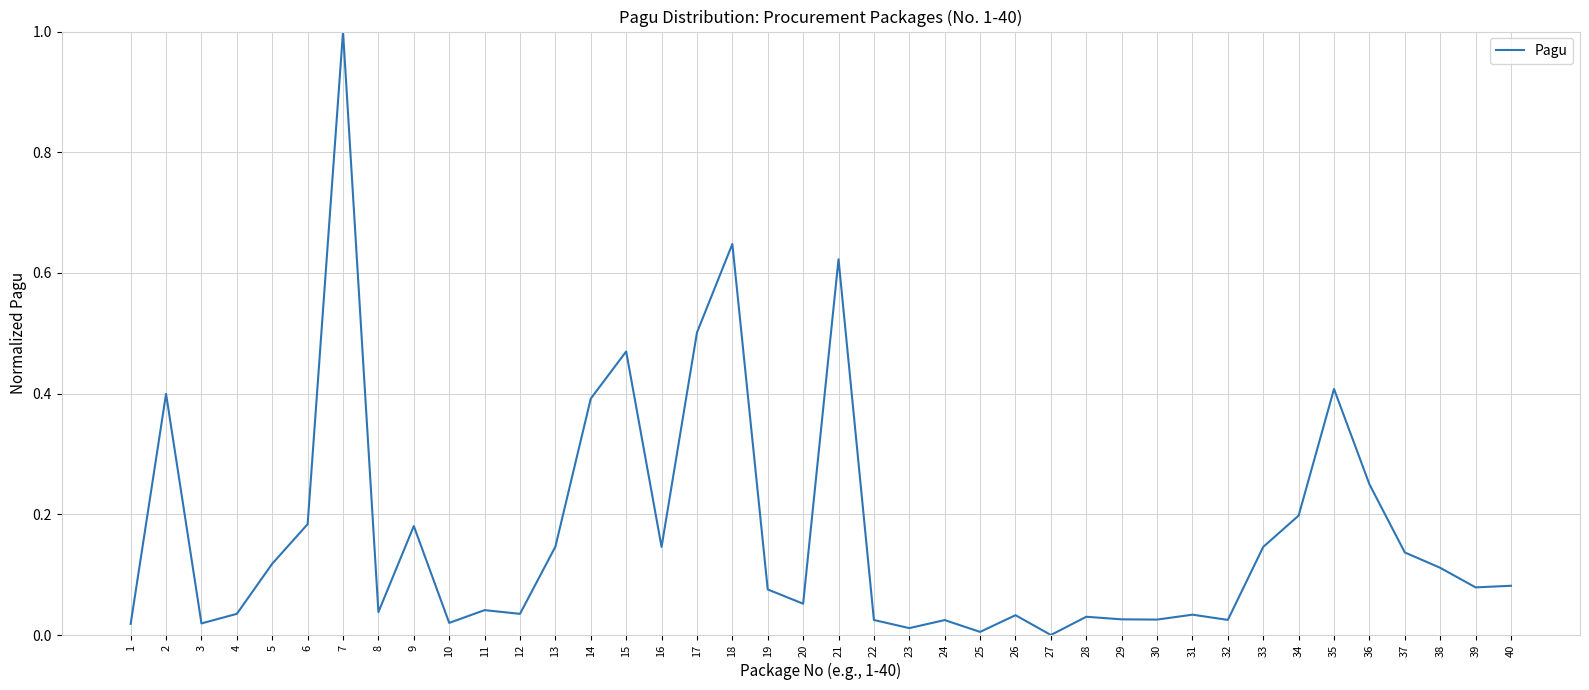

Is it true that the value at 37 is 0.2?

False